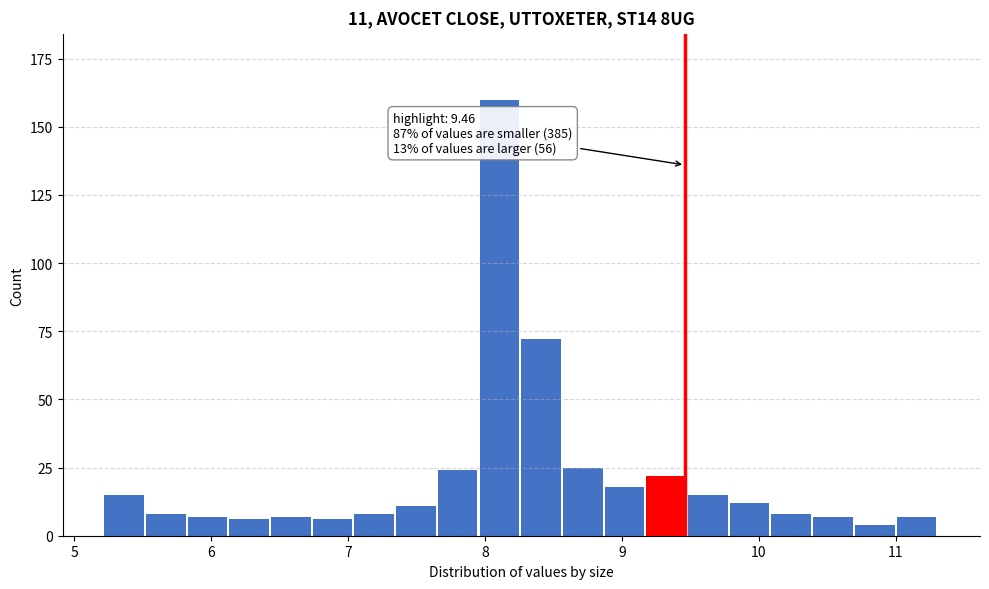

Read against the x-axis, roughly where is the centre of the tallest bar?

8.1